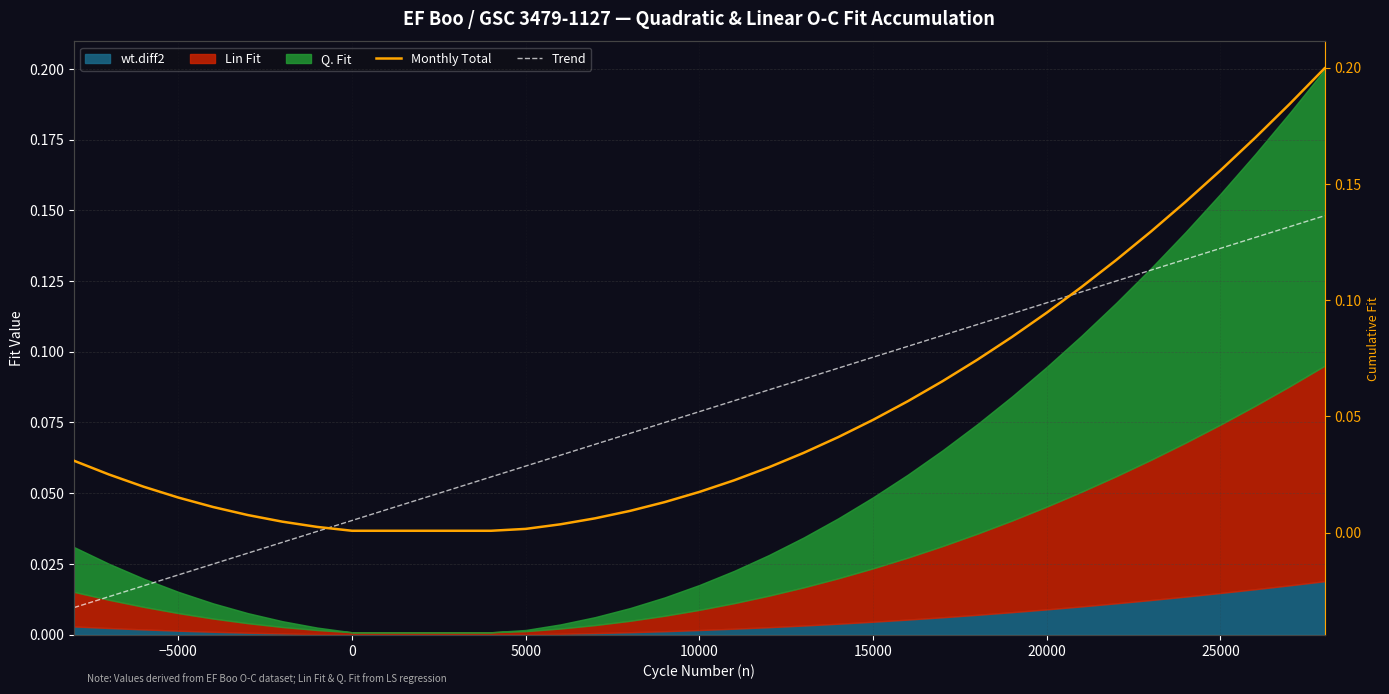

Which series has the widest spread of values?

Monthly Total